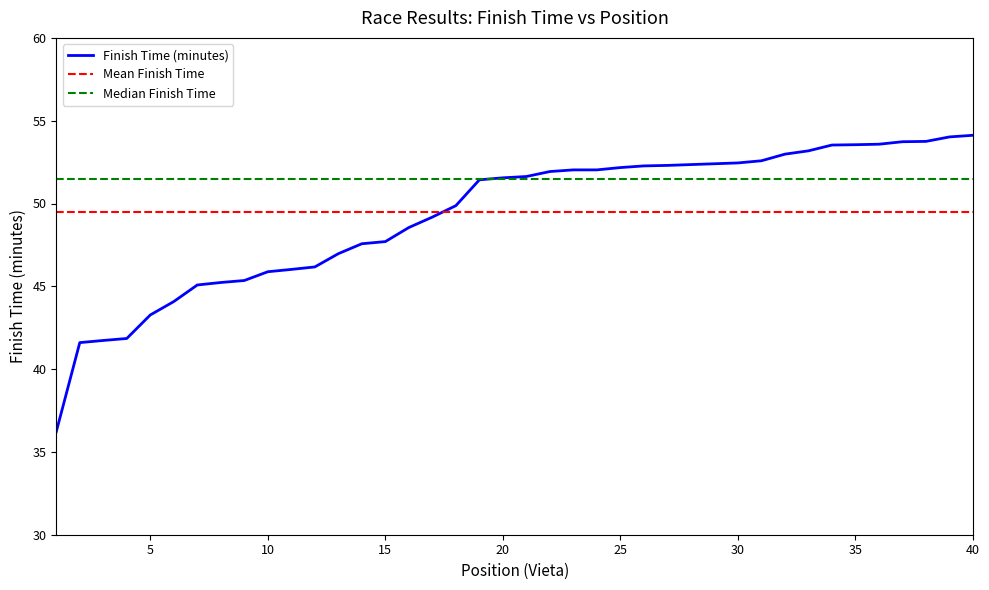

Which series has the largest range (max minus min)?

Finish Time (minutes)